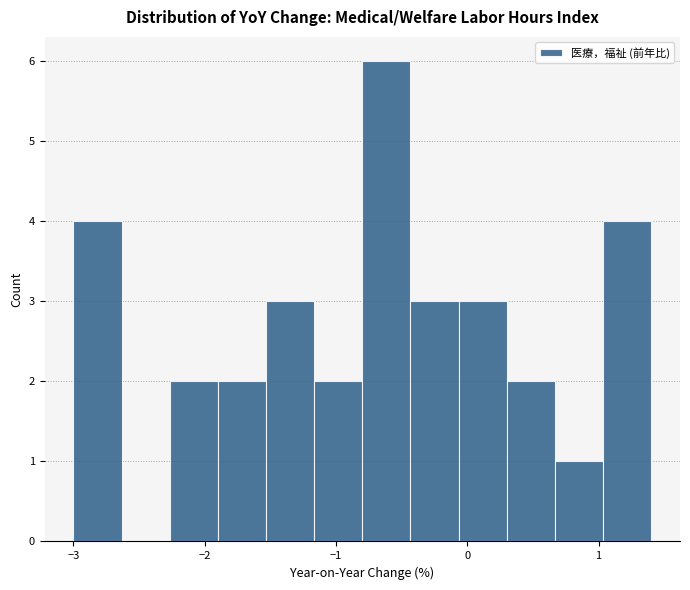

Read against the x-axis, roughly where is the centre of the tallest bar?

-0.6